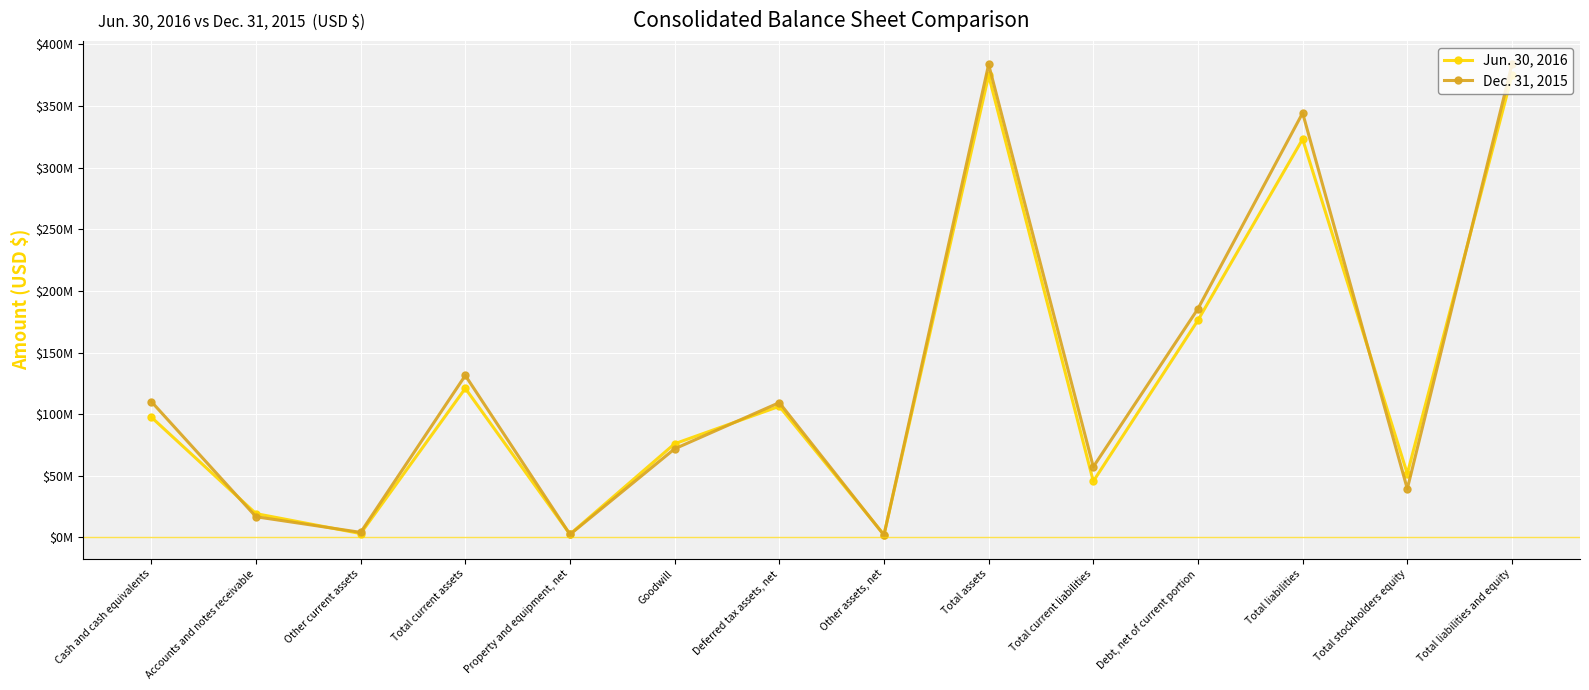

What are all the series names shown in the legend?

Jun. 30, 2016, Dec. 31, 2015